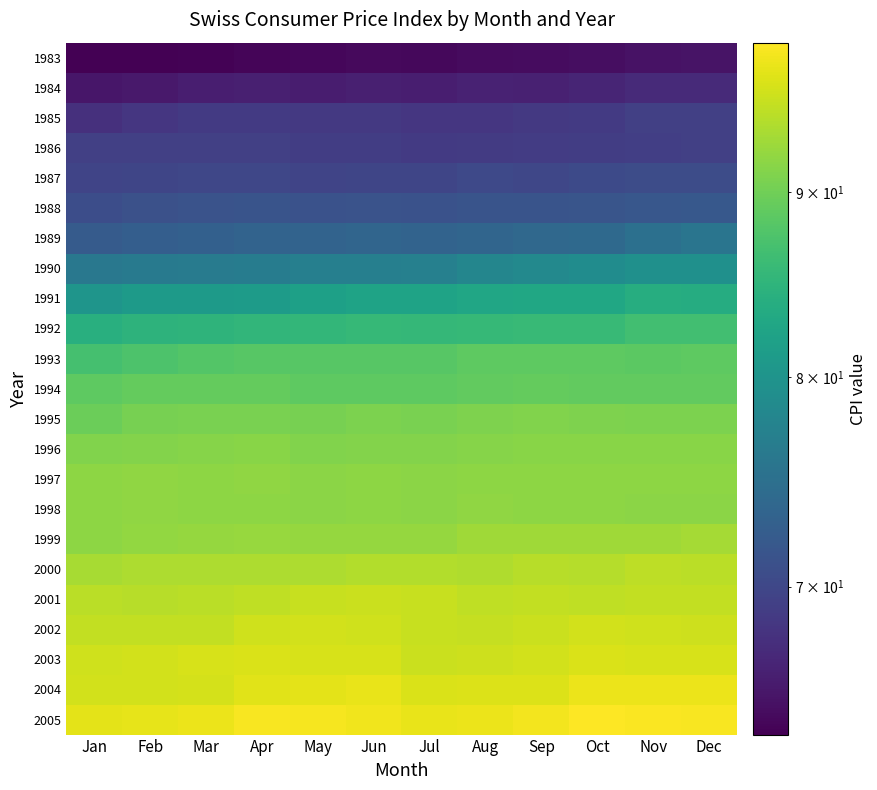

What is the total value across all series at Apr?

1938.6